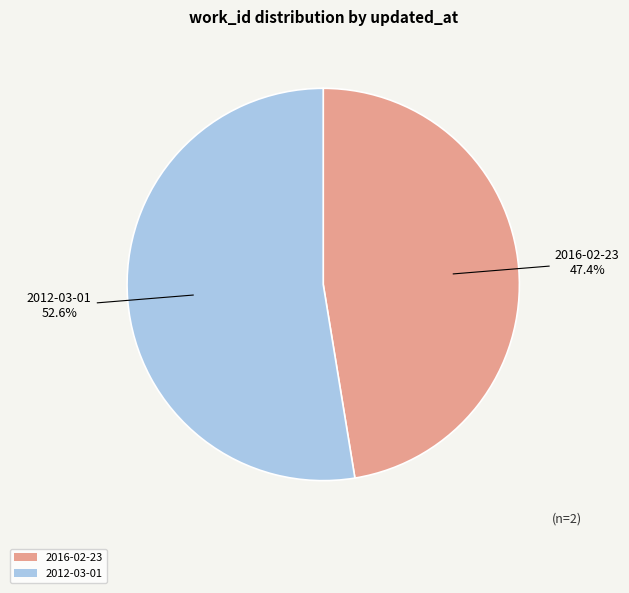

Is it true that 2012-03-01 is 40% of the pie?

False